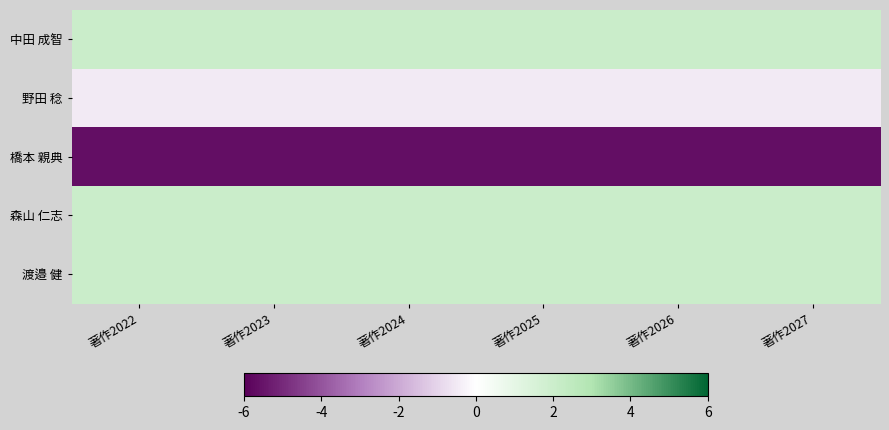

Reading left to right, what are all the values shown in this chart?

中田 成智: 著作2022=2.1	著作2023=2.1	著作2024=2.1	著作2025=2.1	著作2026=2.1	著作2027=2.1
野田 稔: 著作2022=-0.5	著作2023=-0.5	著作2024=-0.5	著作2025=-0.5	著作2026=-0.5	著作2027=-0.5
橋本 親典: 著作2022=-5.7	著作2023=-5.7	著作2024=-5.7	著作2025=-5.7	著作2026=-5.7	著作2027=-5.7
森山 仁志: 著作2022=2.1	著作2023=2.1	著作2024=2.1	著作2025=2.1	著作2026=2.1	著作2027=2.1
渡邉 健: 著作2022=2.1	著作2023=2.1	著作2024=2.1	著作2025=2.1	著作2026=2.1	著作2027=2.1